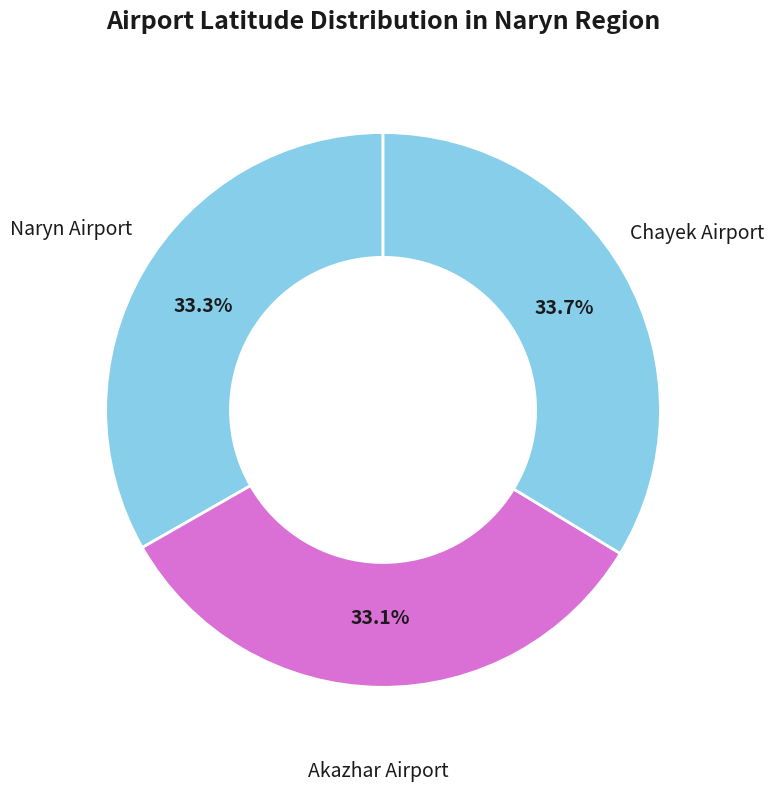

What is the largest slice in the pie chart?

Chayek Airport